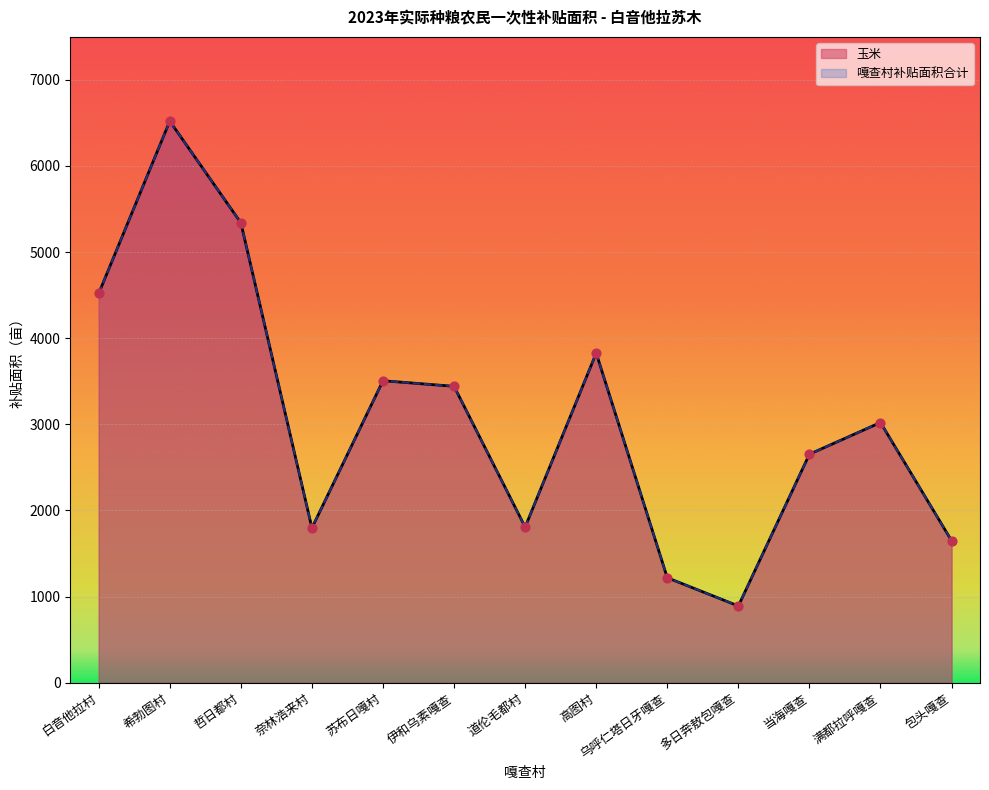

At which category is the sum across all series the highest?

希勃图村